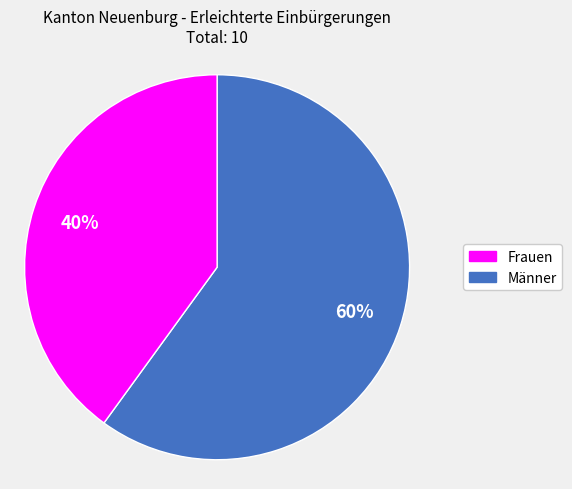

To the nearest percent, what is the difference between the largest and smallest slice percentages?

20%